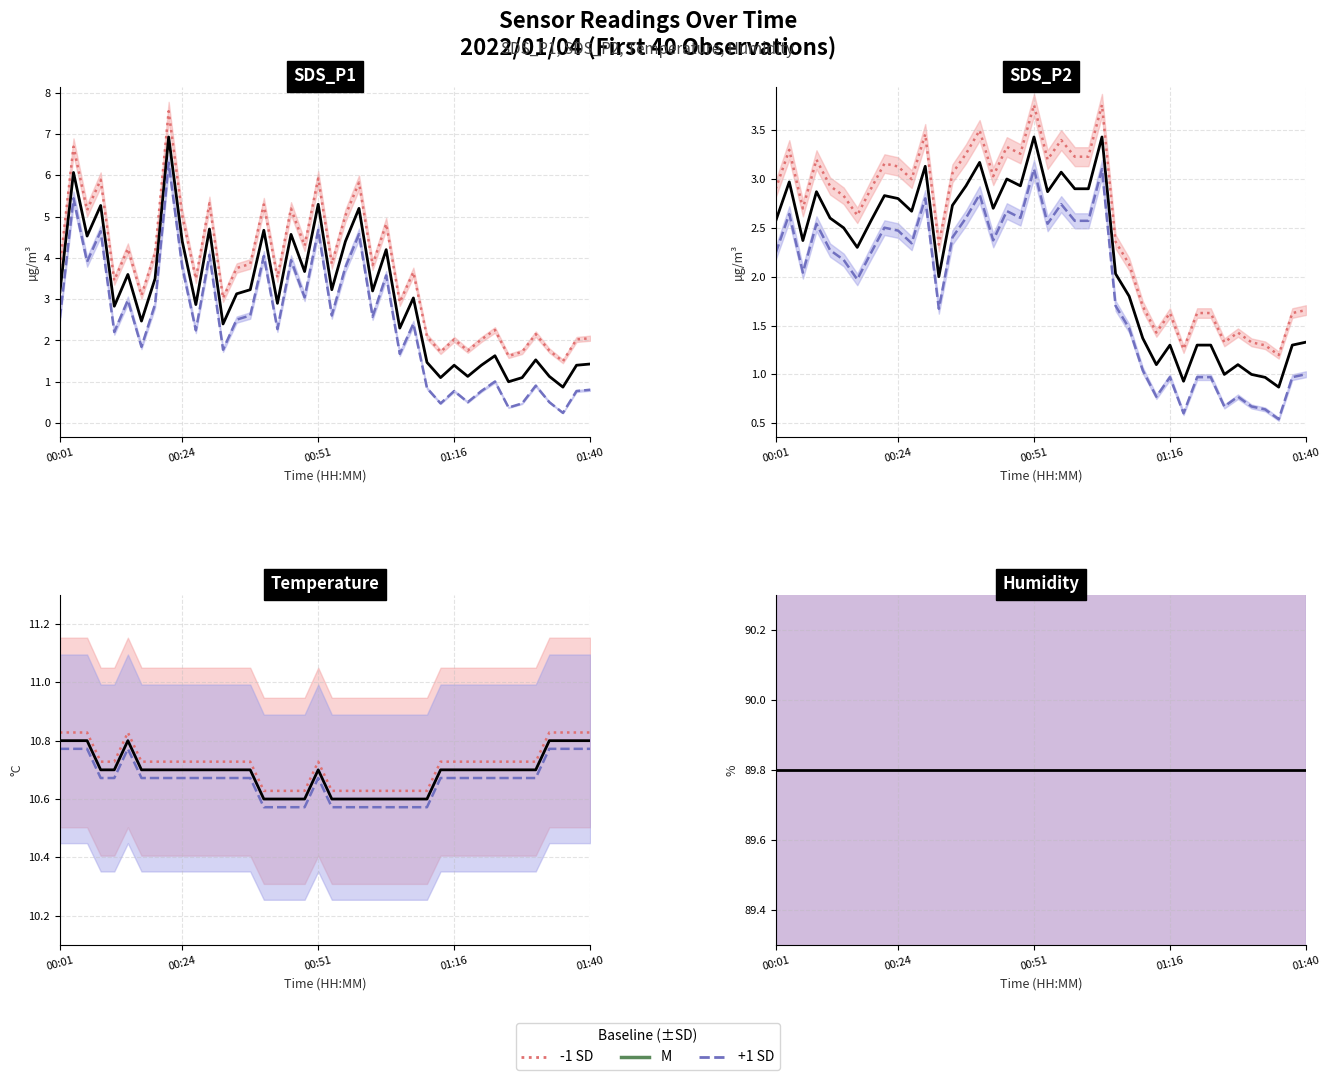

True or false: -1 SD and M cross at least once.

False